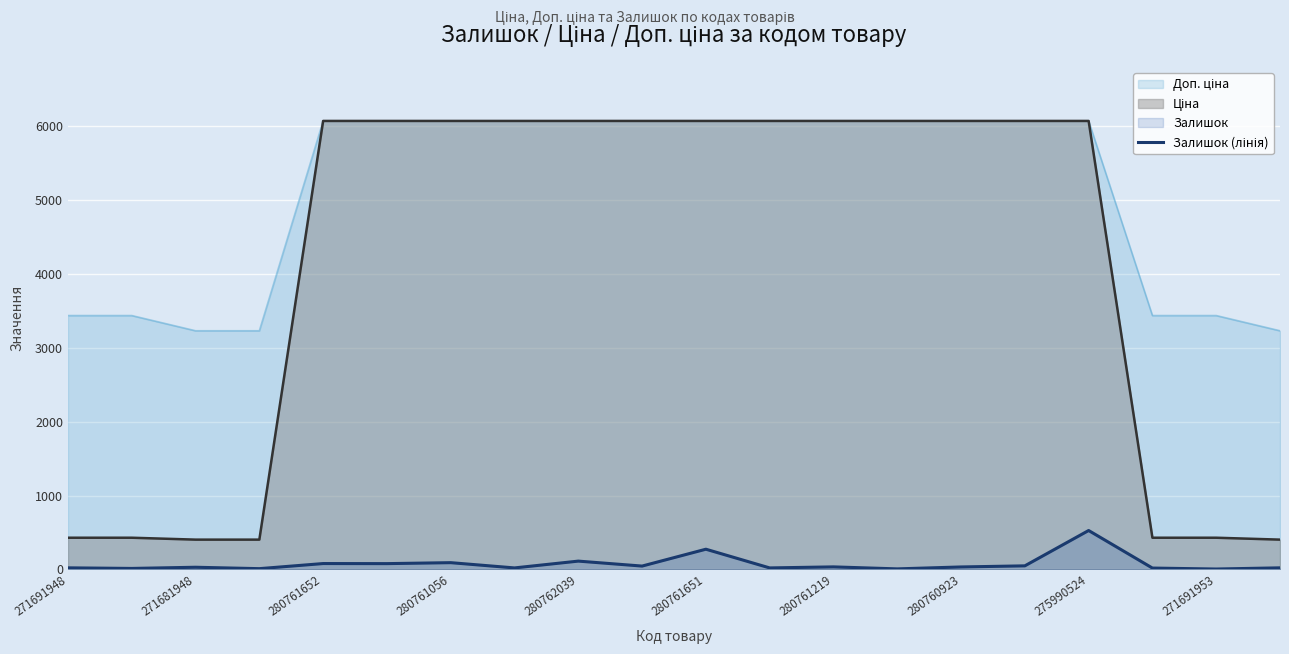

What is the greatest value displayed?

6067.2